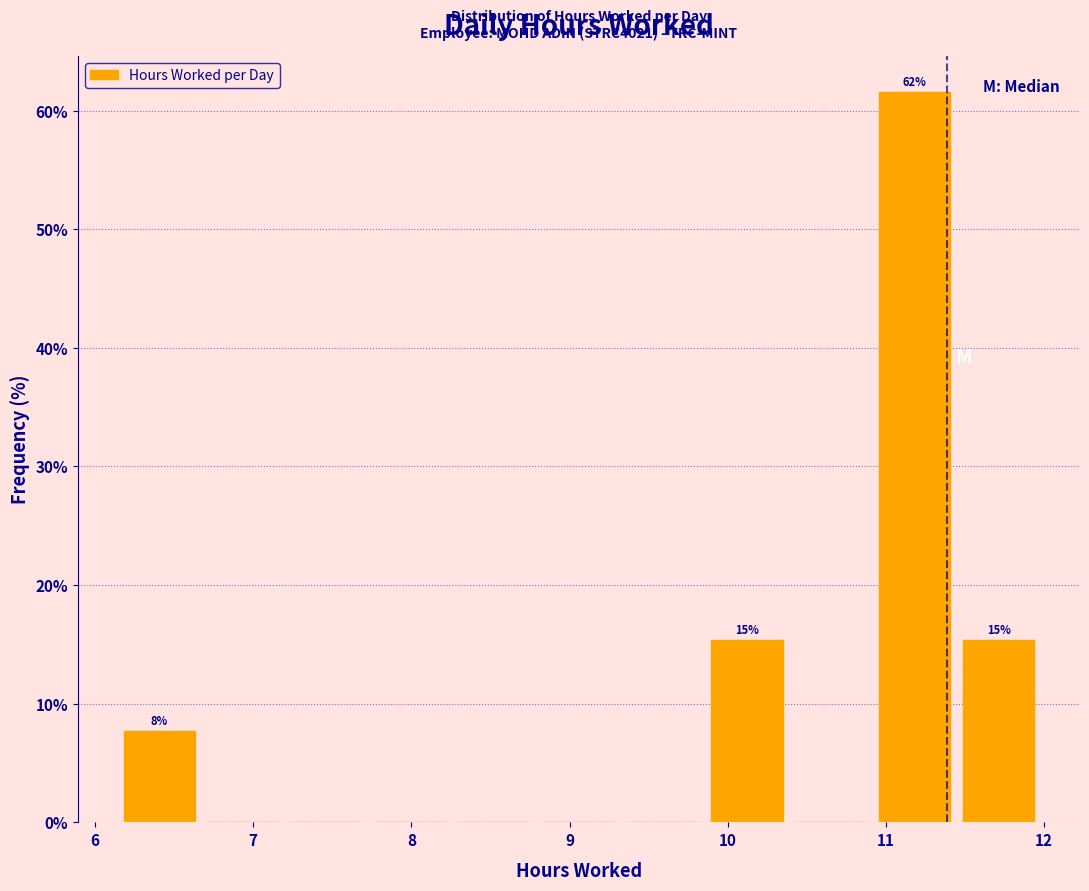

Which range on the x-axis has the tallest bar?

10.9 to 11.4